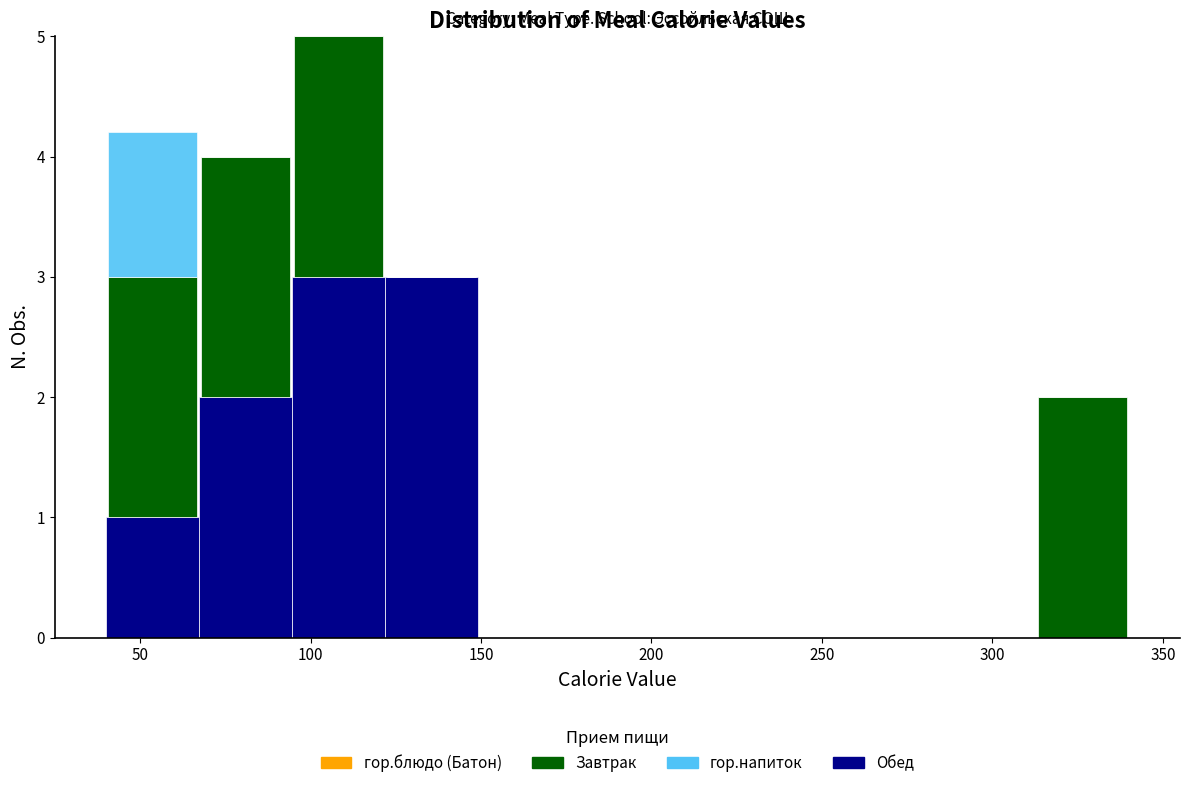

What is the total height of the stacked bar covering 95 to 120 on the x-axis? Neither the bar edges nor the heights are printed on the chart, so give them approximately, as read against the axes.

5.0